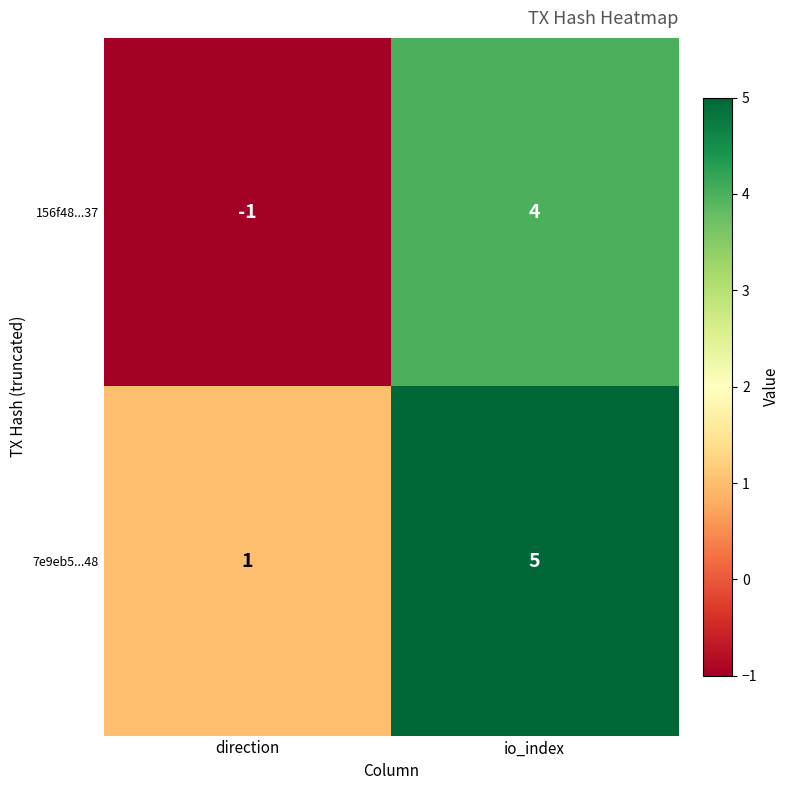

The 7e9eb5...48 series shows 3 at io_index. True or false?

False